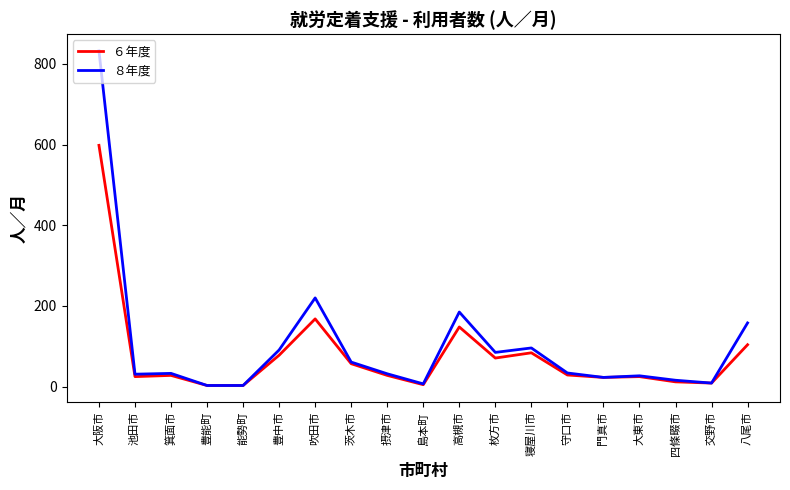

What is the difference between the highest and lowest values at 四條畷市?

4